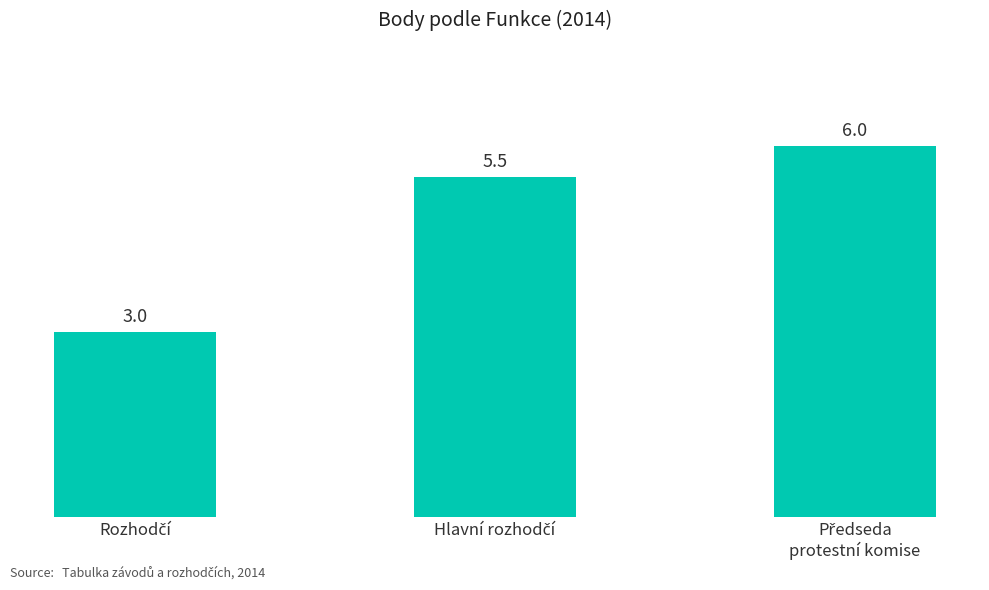

What is the maximum value shown in the chart?

6.0